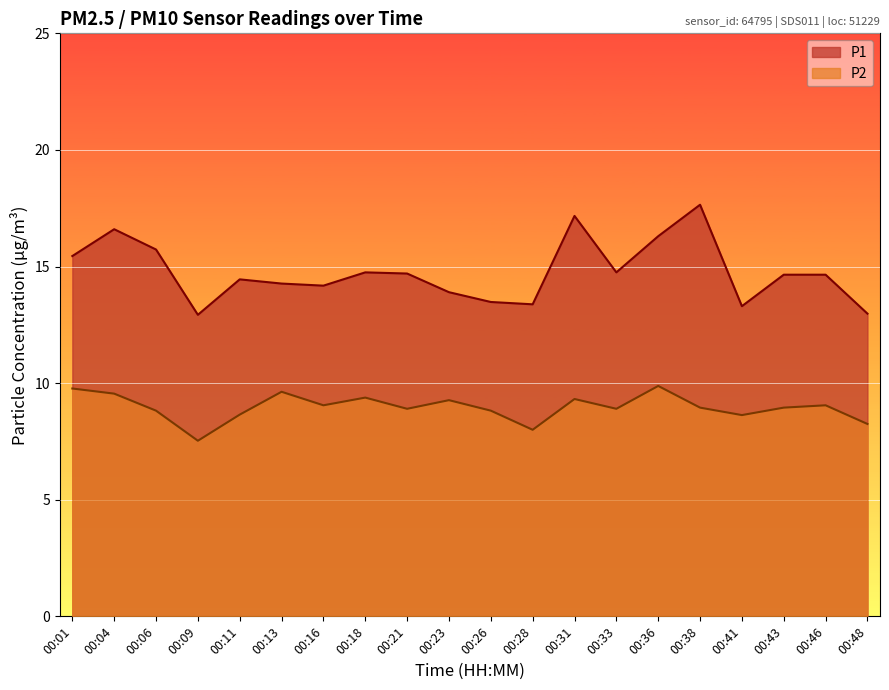

True or false: P1 and P2 intersect in this chart.

False